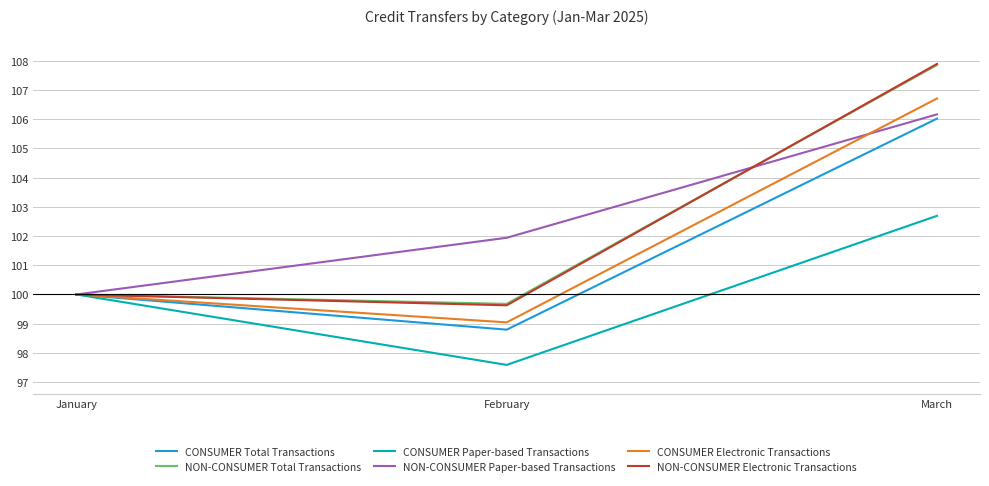

Rank the categories by NON-CONSUMER Paper-based Transactions value from highest to lowest.

March, February, January